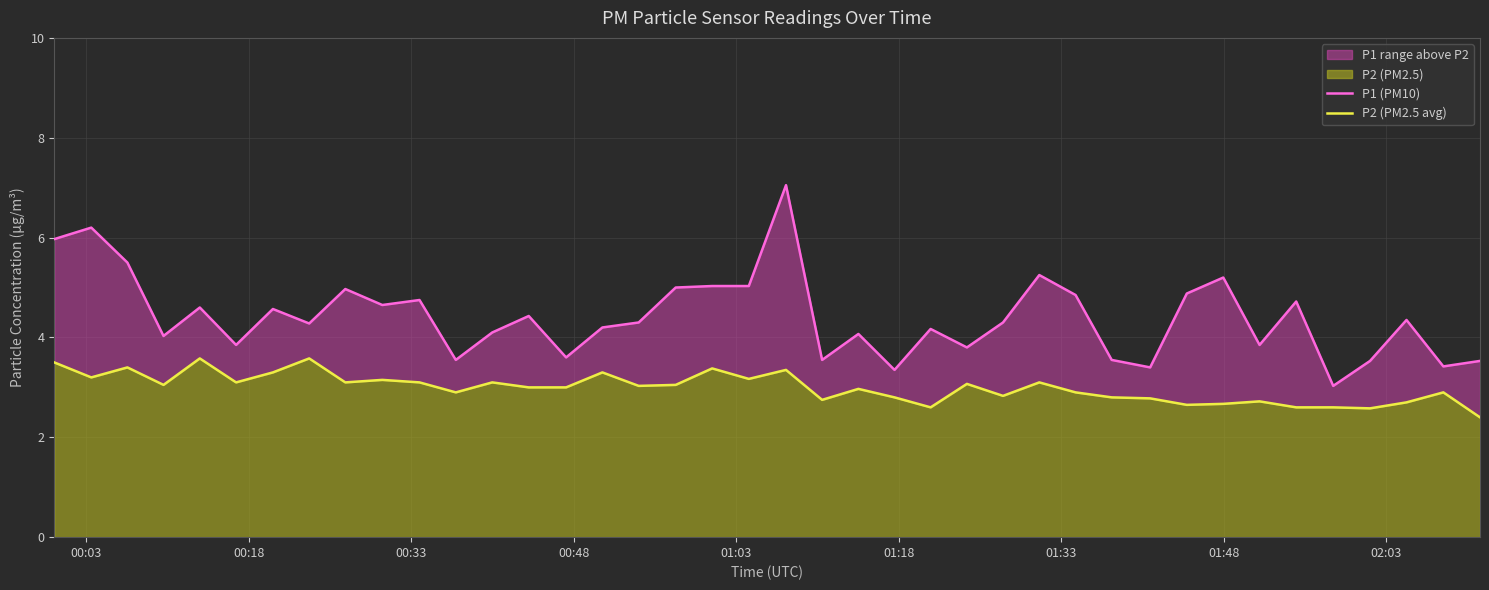

True or false: P1 (PM10) has more than 1 points higher than both neighbors.

True